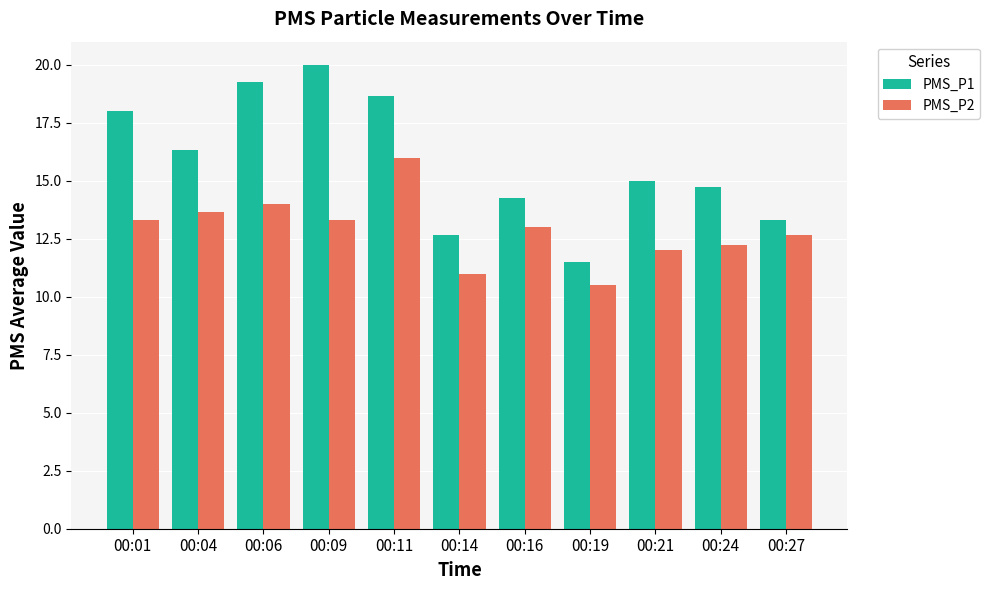

Which category has the highest value across all series?

00:09